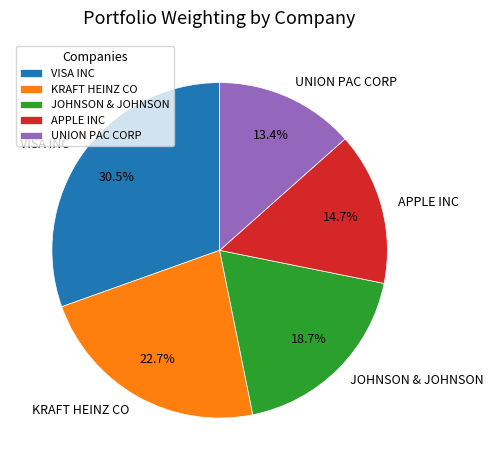

How much of the chart is everything except UNION PAC CORP?

86.6%